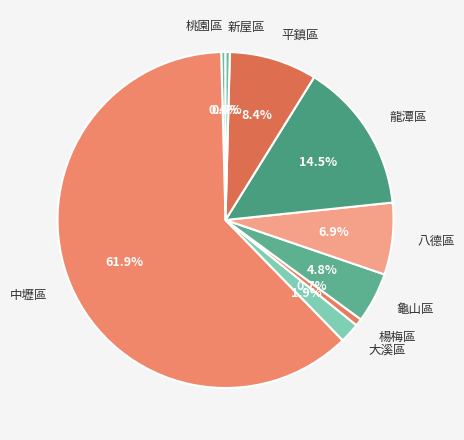

The 大溪區 slice represents 2% of the pie. True or false?

True